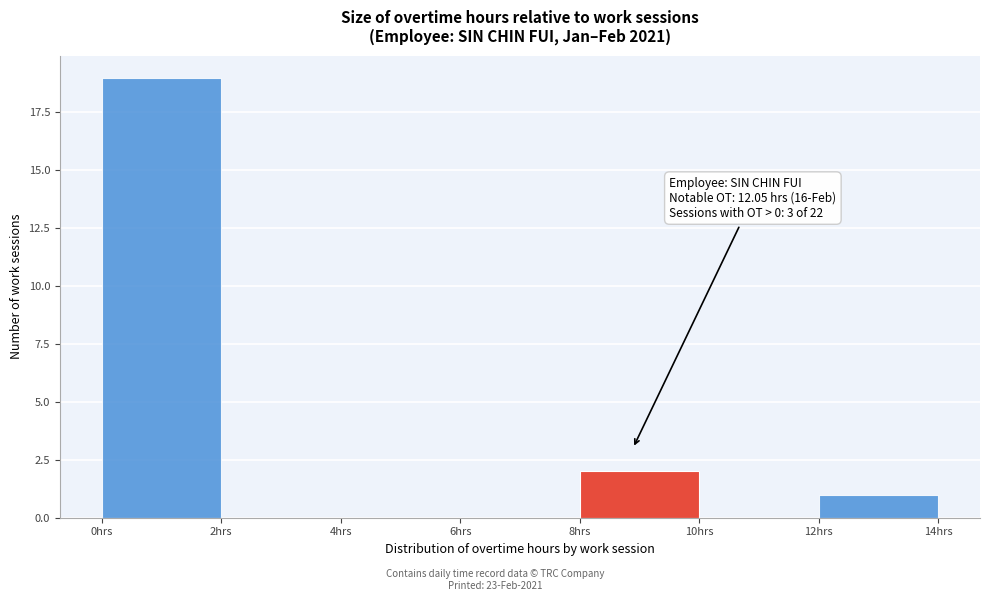

Which range on the x-axis has the tallest bar?

0 to 2